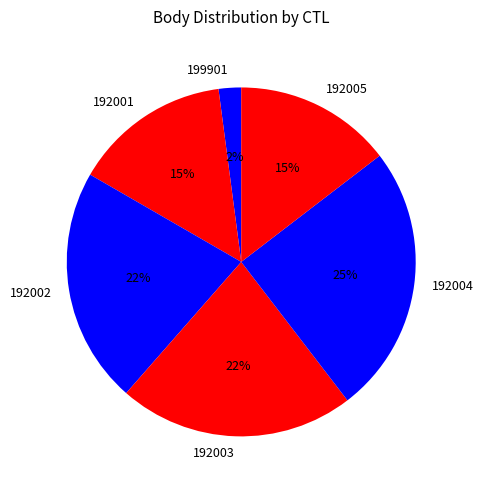

To the nearest percent, what is the average slice percentage?

17%